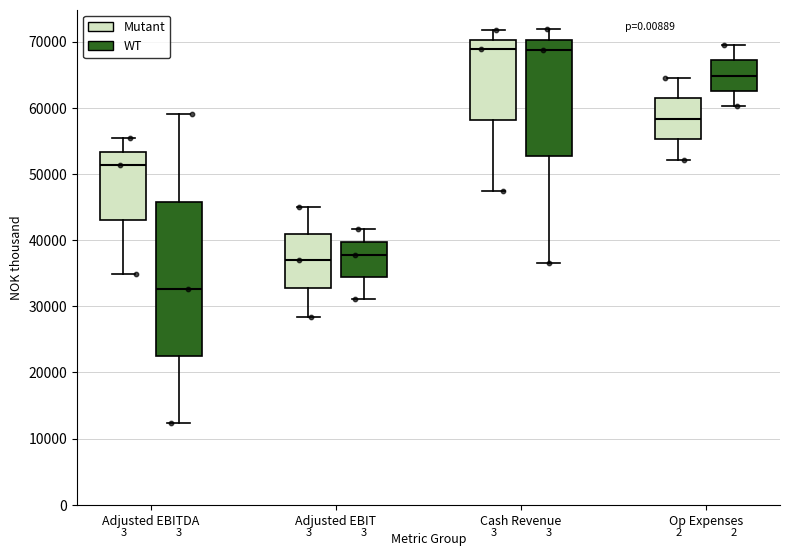

Reading left to right, transcribe this box plot: for each box, give where its median line is, the range the box spans, and where its two whiskers end, as read against the y-axis. The values are not printed on the chart, so give them approximately, as read against the axis.

Adjusted EBITDA (Mutant): median 51000, box 43000 to 53000, whiskers 35000 to 55000
Adjusted EBITDA (WT): median 33000, box 22000 to 46000, whiskers 12000 to 59000
Adjusted EBIT (Mutant): median 37000, box 33000 to 41000, whiskers 28000 to 45000
Adjusted EBIT (WT): median 38000, box 34000 to 40000, whiskers 31000 to 42000
Cash Revenue (Mutant): median 69000, box 58000 to 70000, whiskers 47000 to 72000
Cash Revenue (WT): median 69000, box 53000 to 70000, whiskers 37000 to 72000
Op Expenses (Mutant): median 58000, box 55000 to 61000, whiskers 52000 to 65000
Op Expenses (WT): median 65000, box 63000 to 67000, whiskers 60000 to 70000